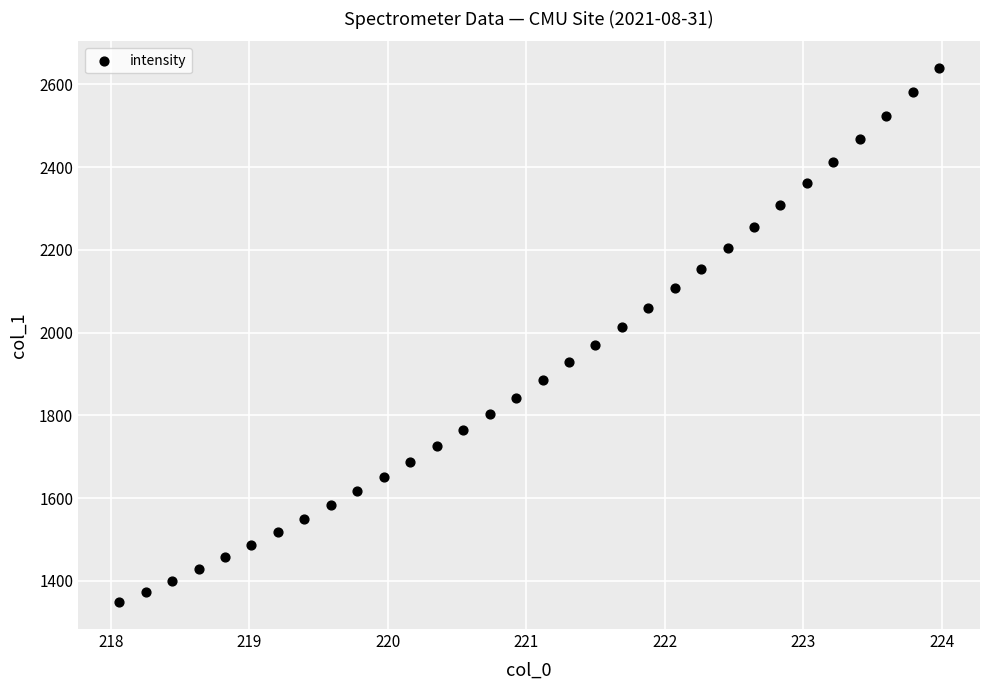

What is the range of Y values (max minus min)?

1291.7